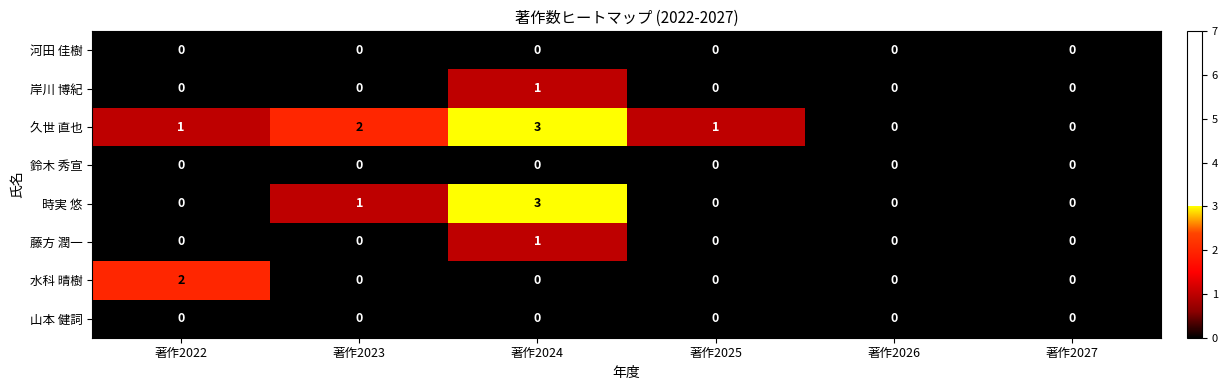

What is the spread (max minus min) of values at 著作2024?

3